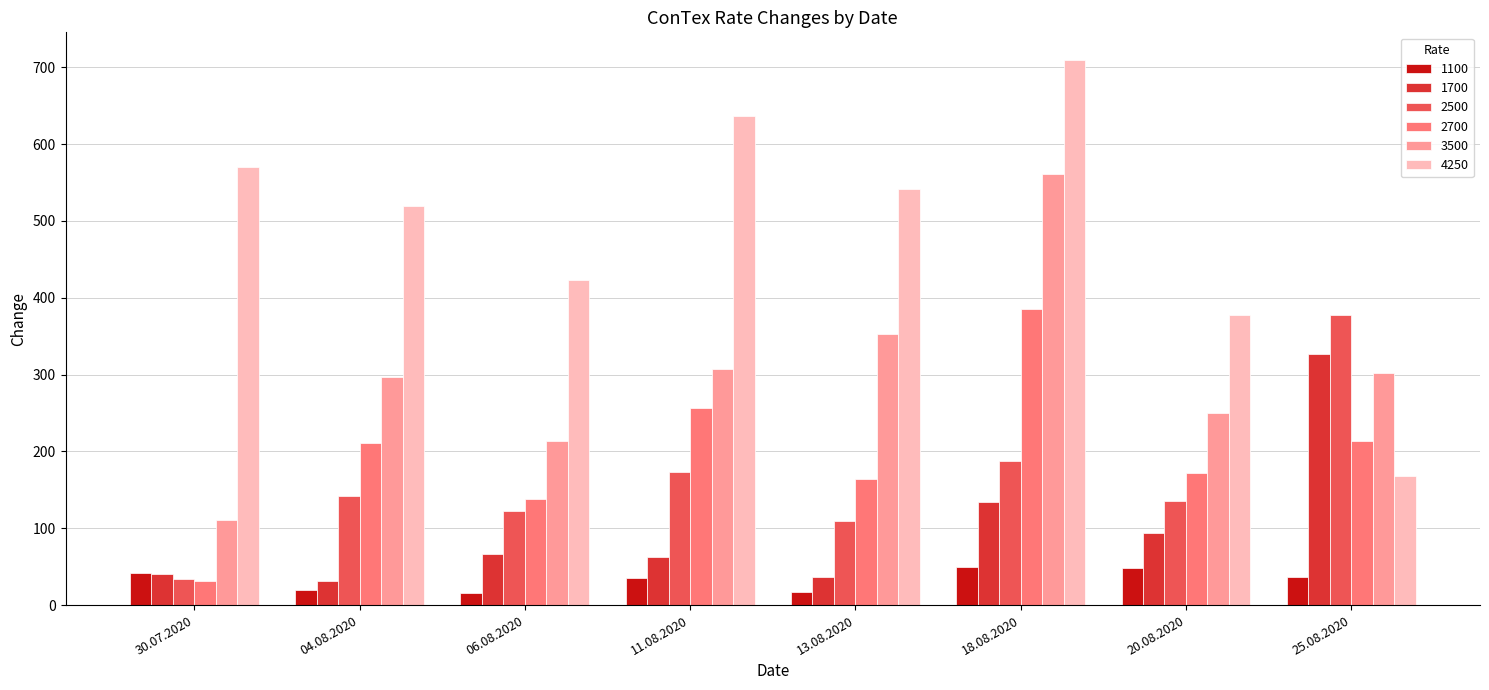

Does the chart contain any negative values?

No